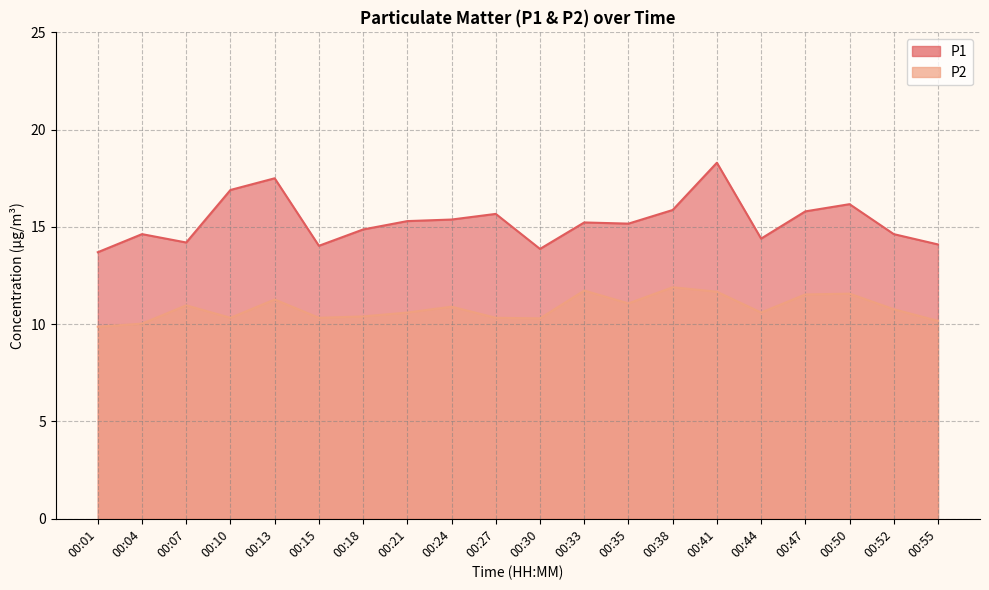

The P1 series shows 9.6 at 00:10. True or false?

False